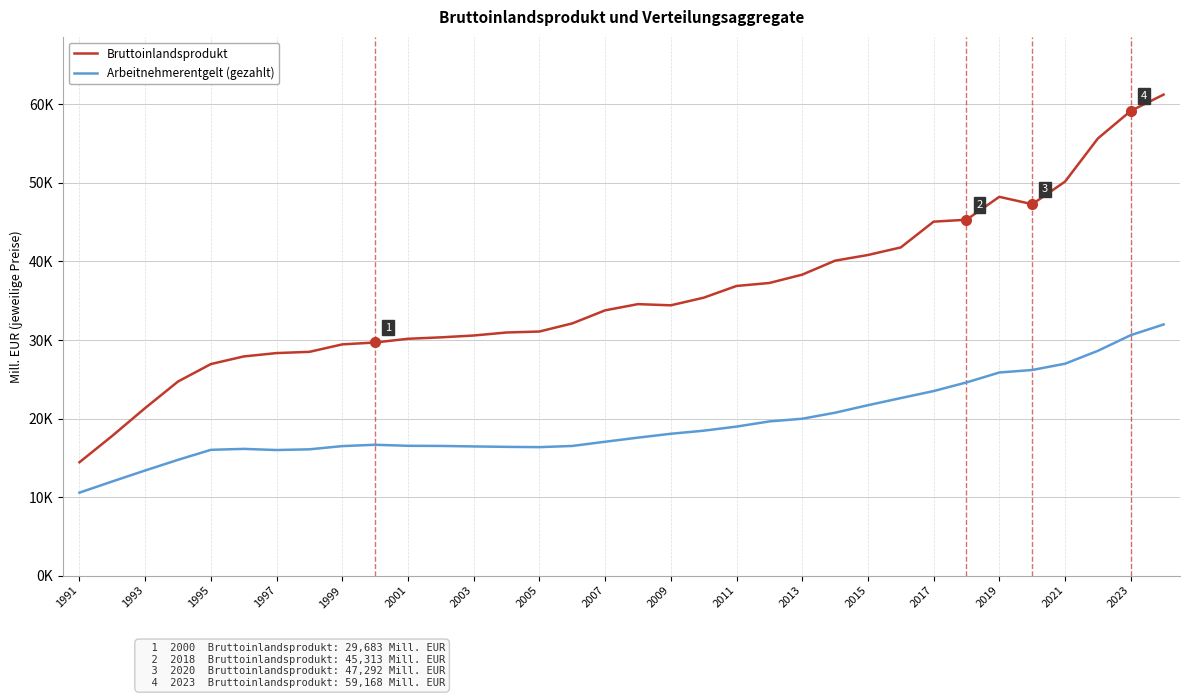

Which series has the largest total across all categories?

Bruttoinlandsprodukt